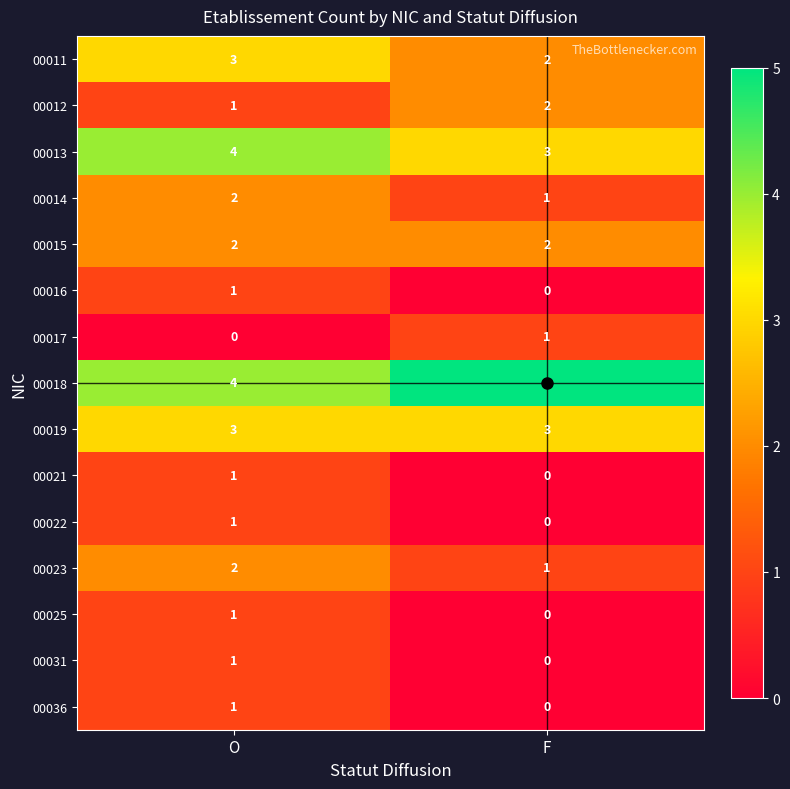

What is the sum of all 00015 values?

4